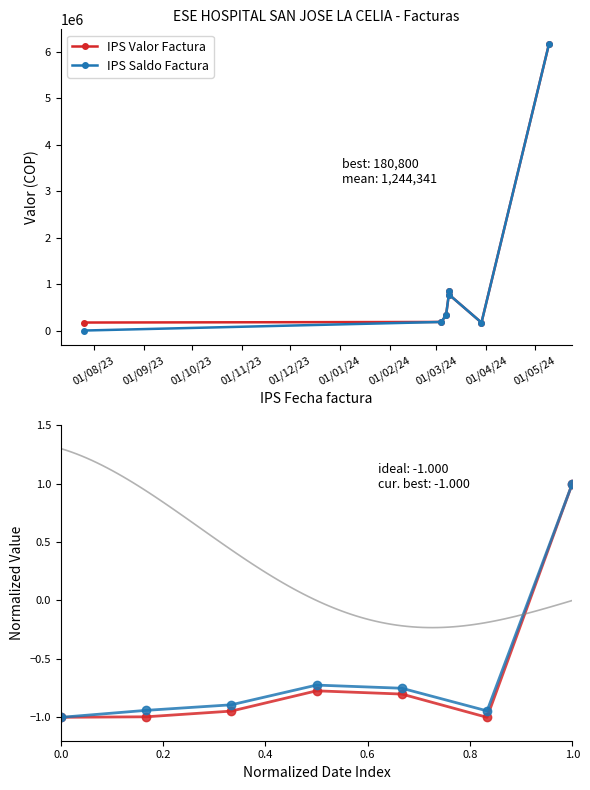

Rank the series at 09/03/2024 from lowest to highest value.

IPS Valor Factura, IPS Saldo Factura